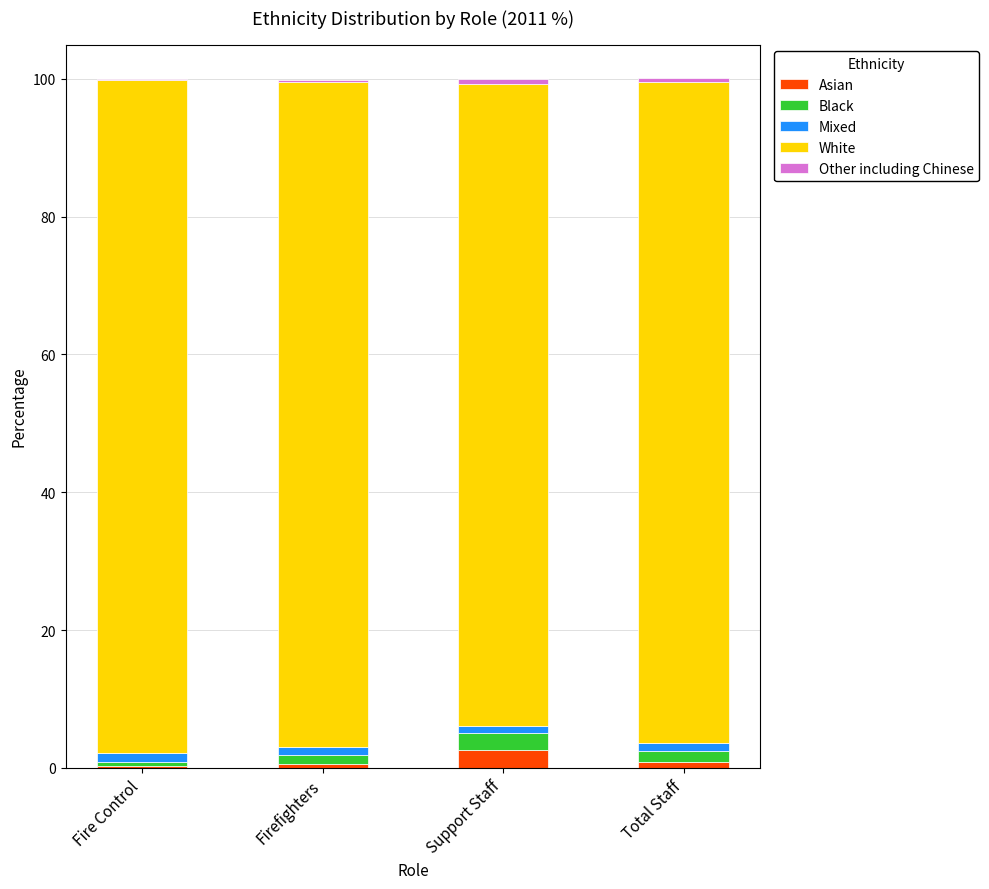

What is the maximum value for Asian?

2.6